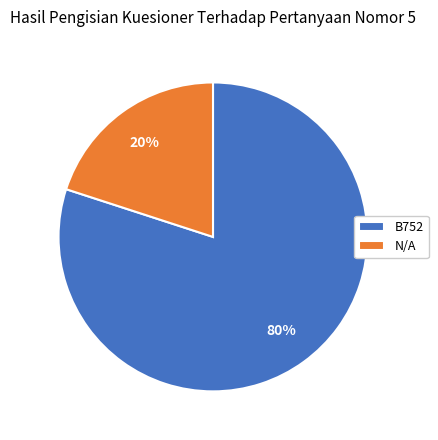

Does any single category account for the majority?

Yes